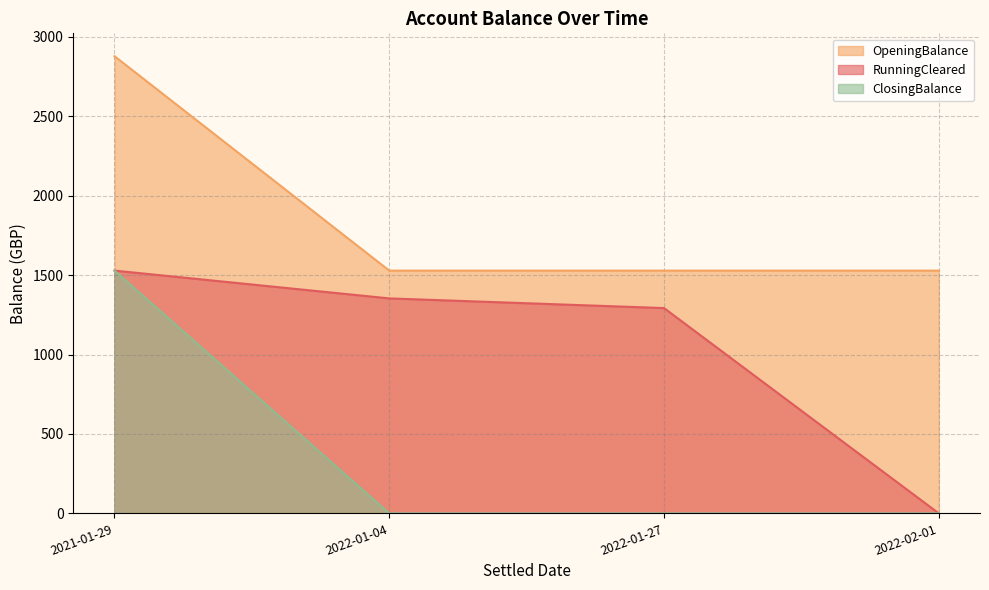

What is the difference between the maximum and minimum values in the OpeningBalance series?

1350.0